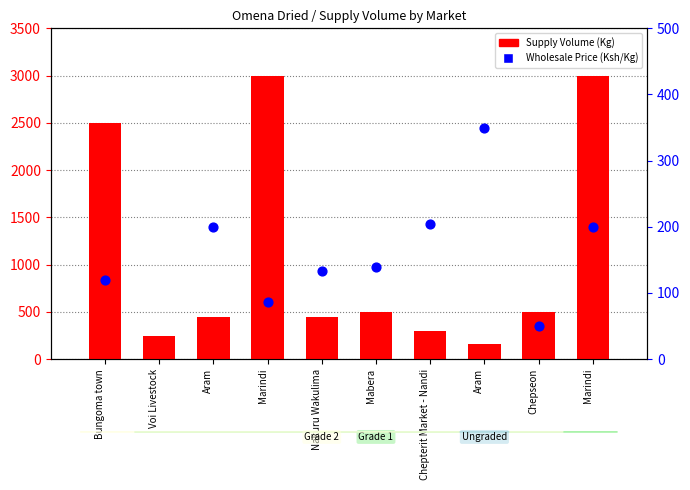

What is the change in value from Voi Livestock to Marindi?

+2750